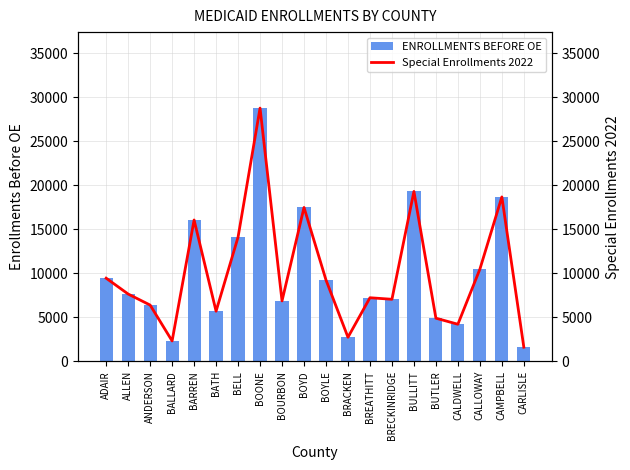

What position from the right is BELL?

14